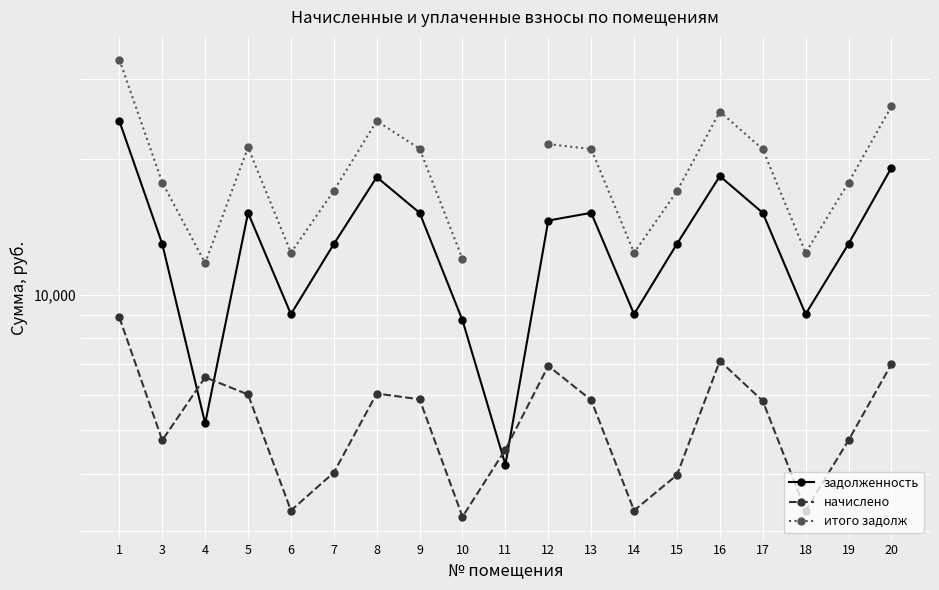

Which series has the largest total across all categories?

задолженность